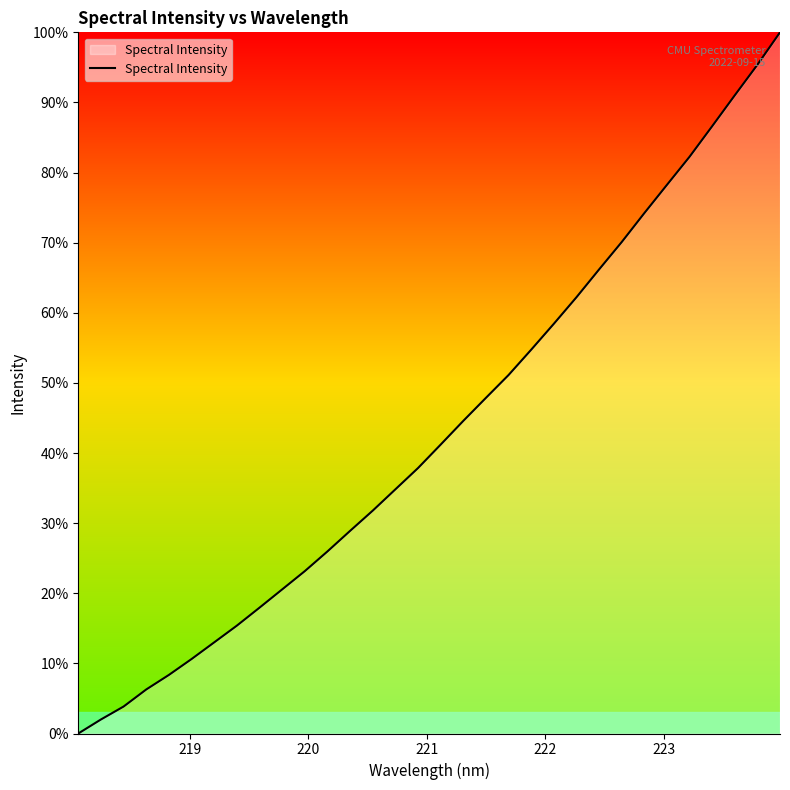

What is the maximum value shown in the chart?

100.0